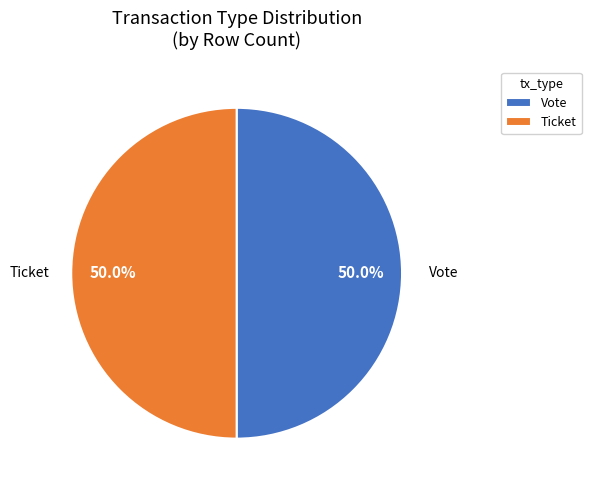

What is the total percentage of Ticket and Vote?

100.0%